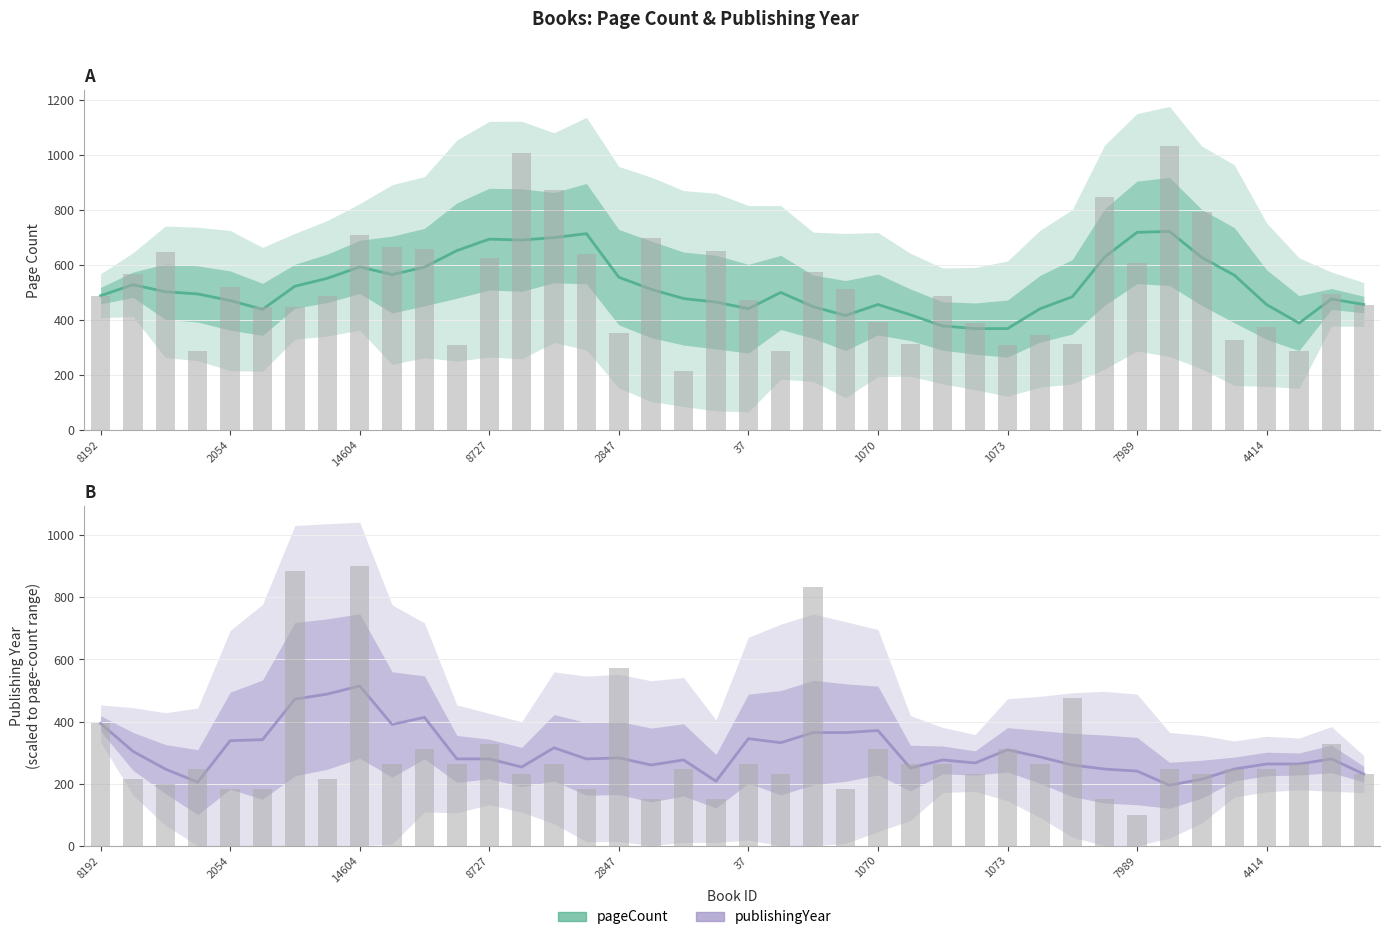

The pageCount series shows 652.0 at 11. True or false?

True